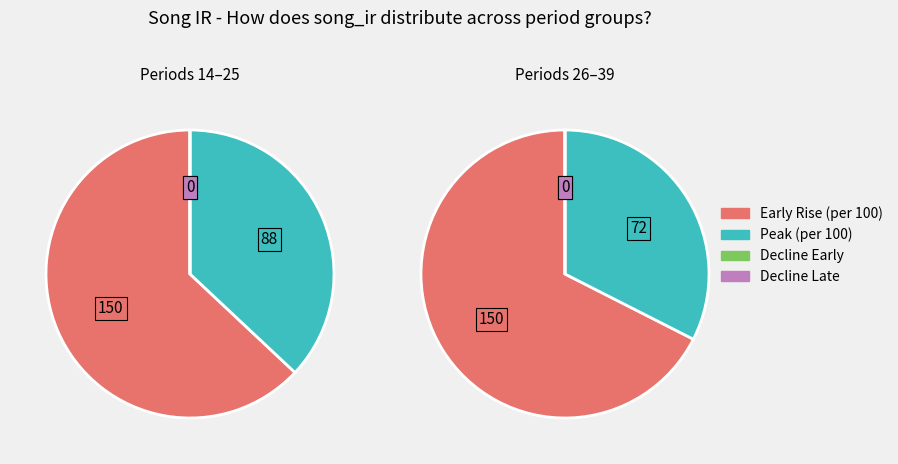

The 14 slice represents 1% of the pie. True or false?

False